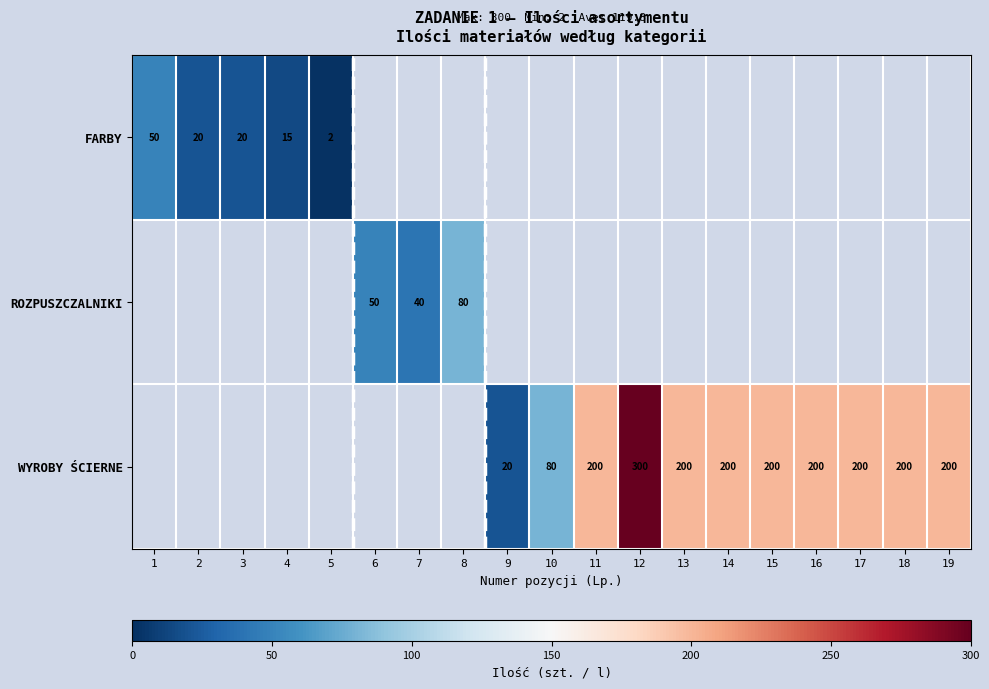

Is the value of WYROBY ŚCIERNE at 9 greater than the value of FARBY at 1?

No